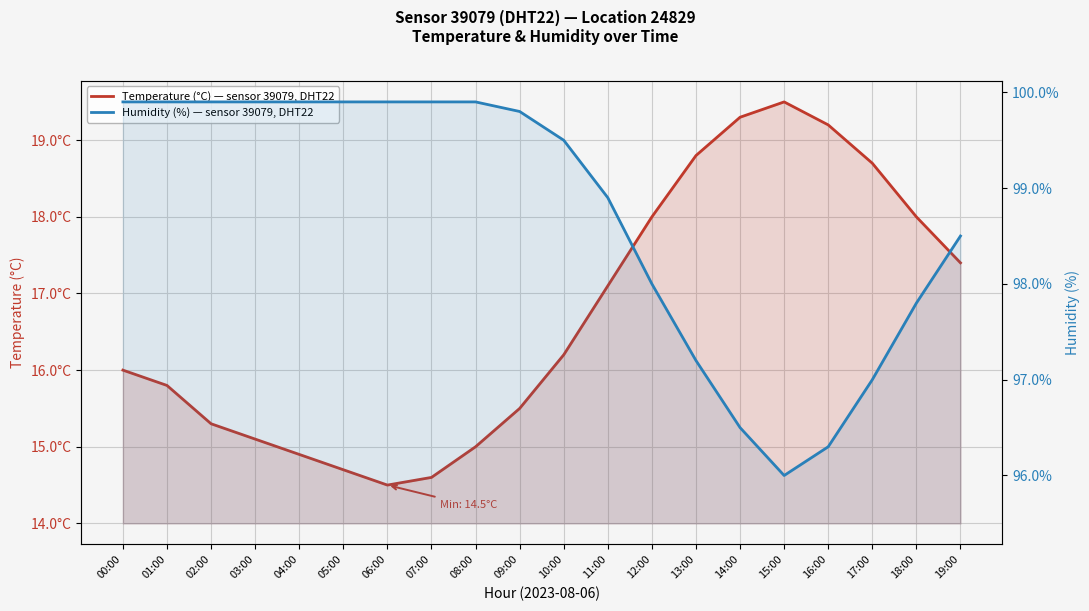

How many lines are shown in the chart?

2